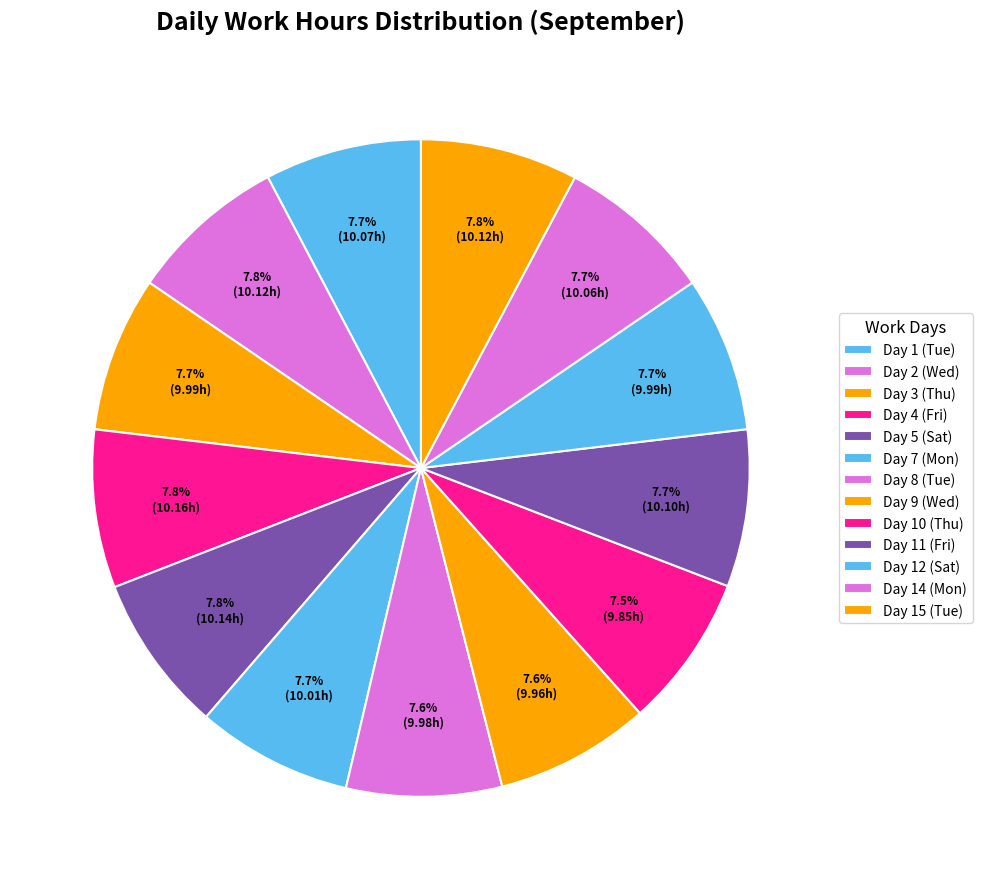

How many segments does this pie chart have?

13